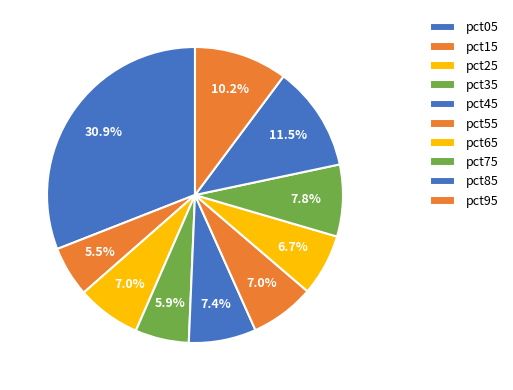

To the nearest percent, what portion does pct65 represent?

7%